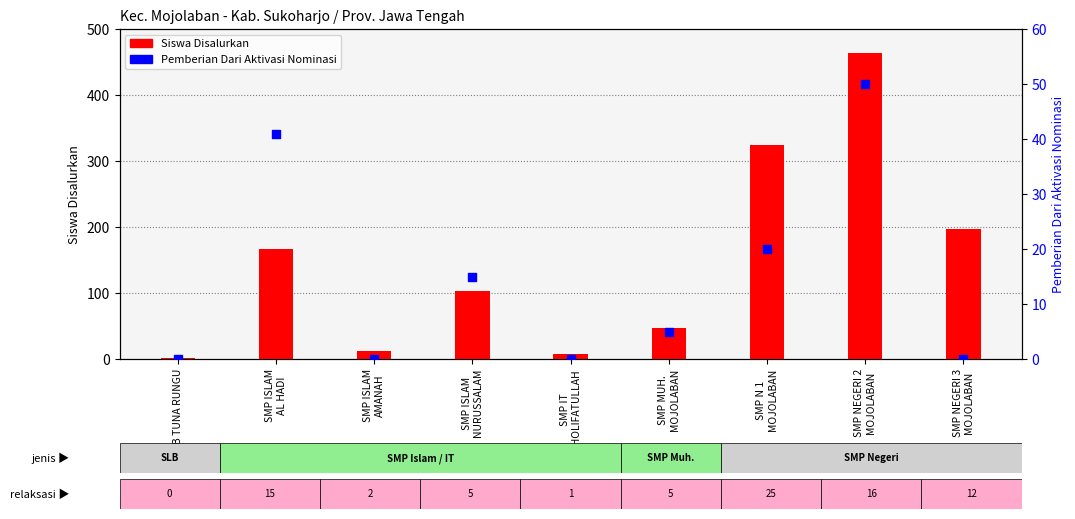

Which series has the largest Y range (max minus min)?

Siswa Disalurkan